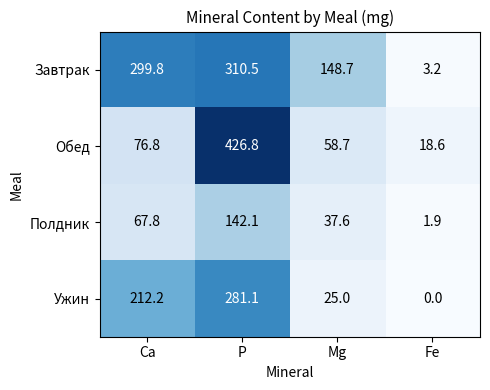

Count the number of categories in the chart.

4